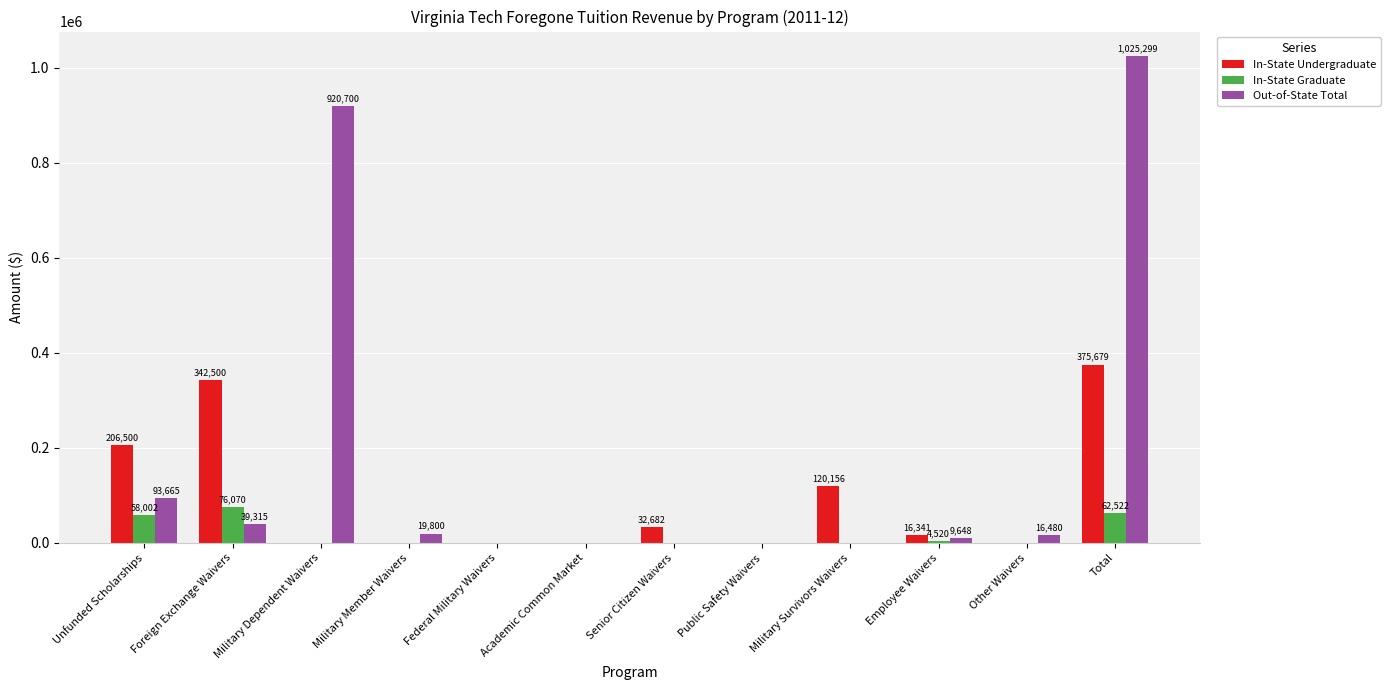

What is the average value of the Out-of-State Total series?

177076